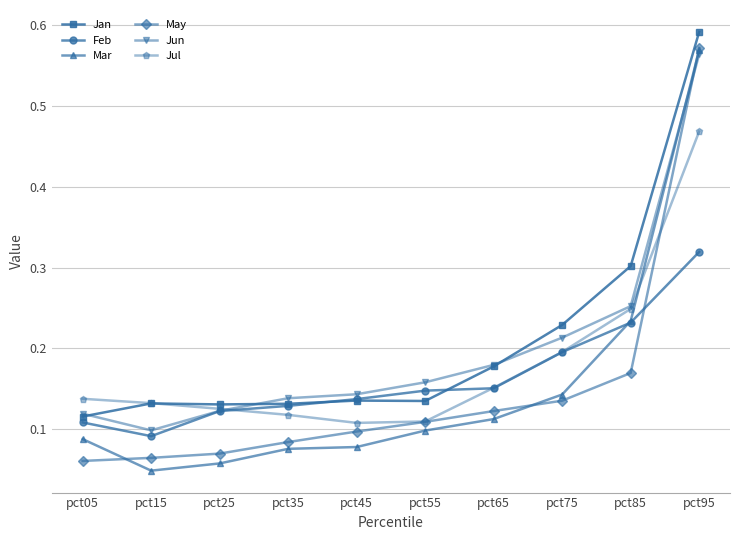

Which series ends up on top after the final intersection of May and Jul?

May